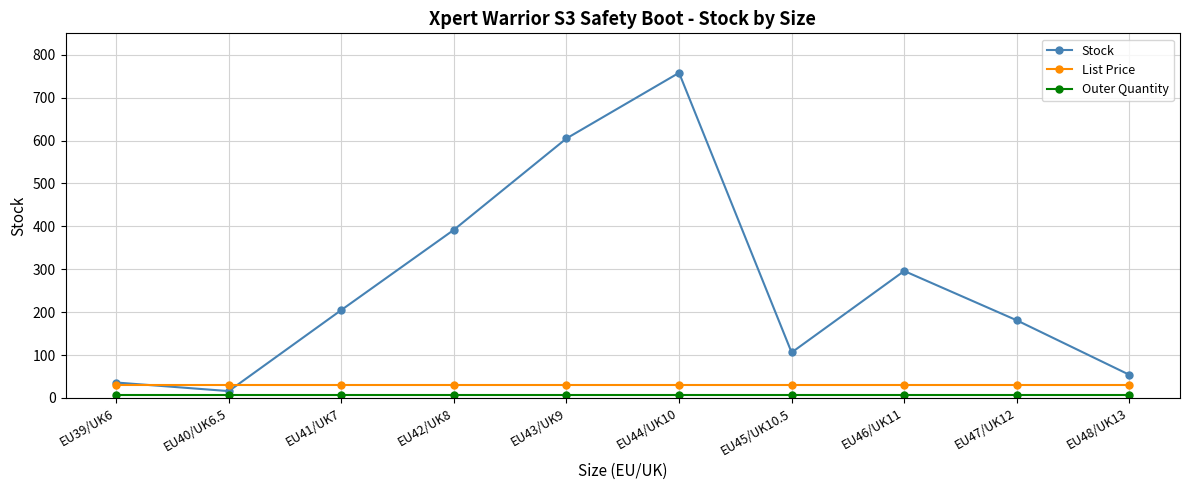

List the labels in order of Stock value, largest first.

EU44/UK10, EU43/UK9, EU42/UK8, EU46/UK11, EU41/UK7, EU47/UK12, EU45/UK10.5, EU48/UK13, EU39/UK6, EU40/UK6.5